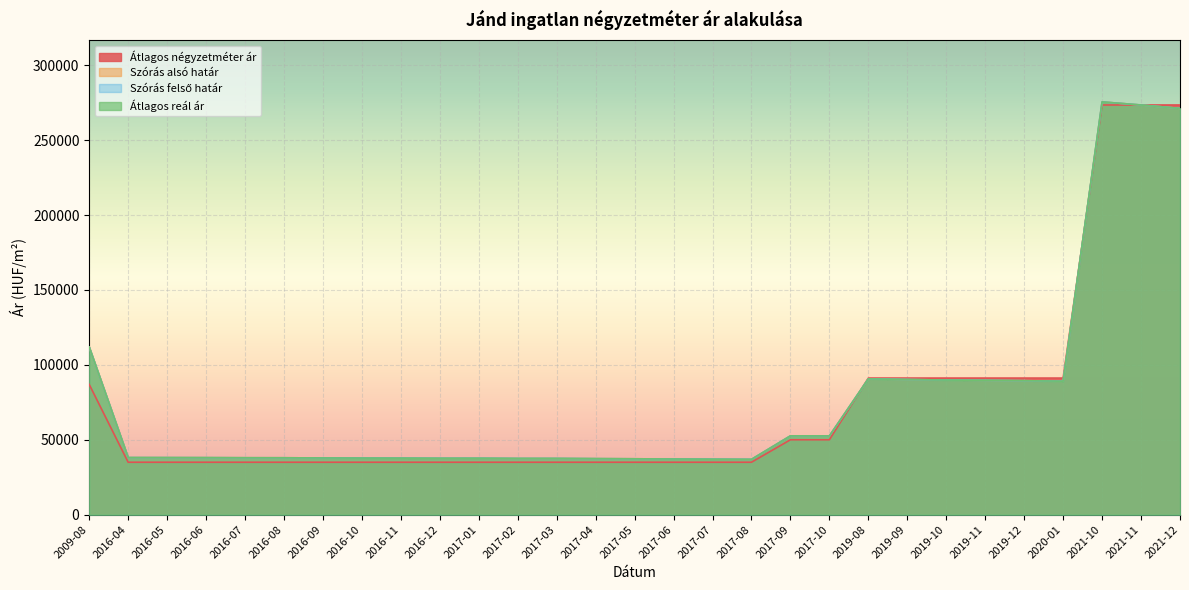

How many intersections are there between Átlagos reál ár and Átlagos négyzetméter ár?

2